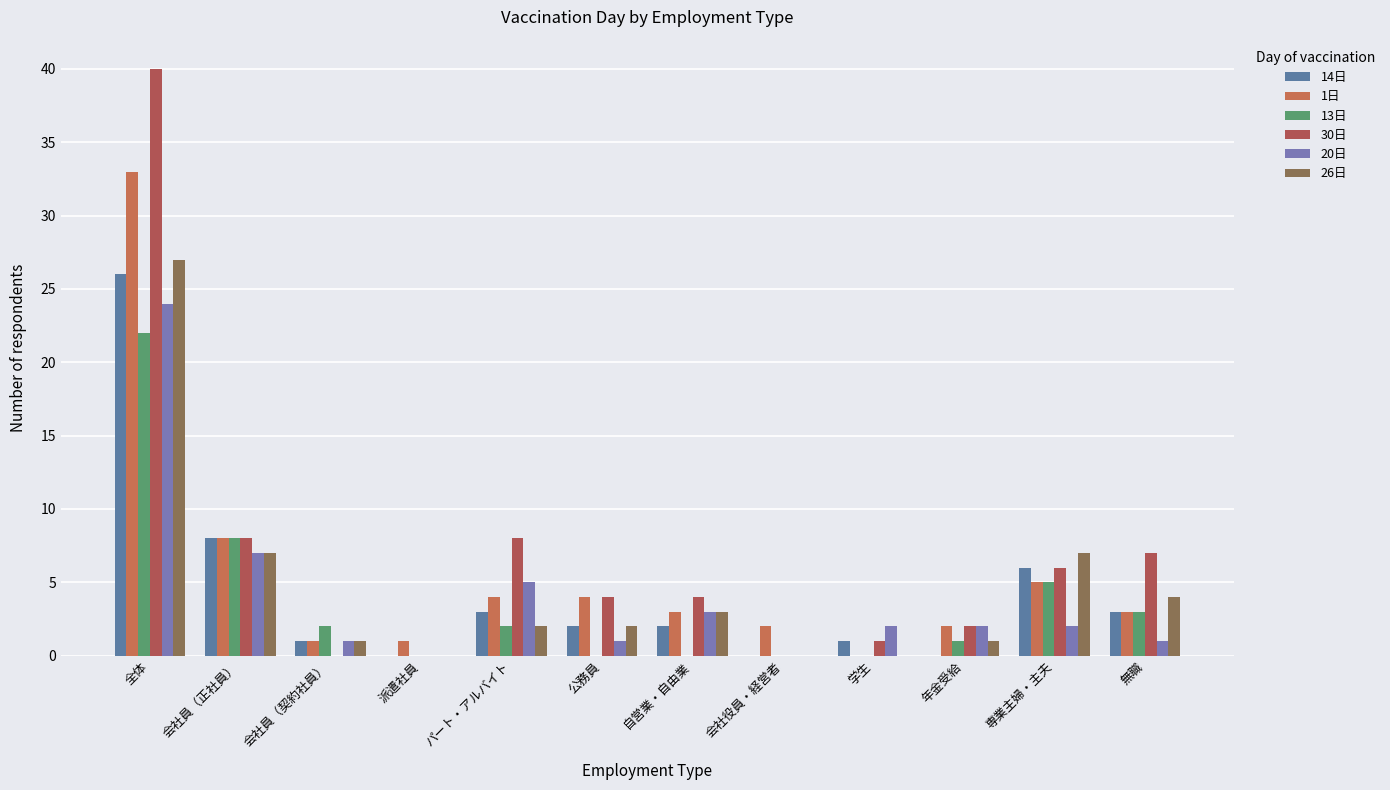

Which series has the widest spread of values?

30日